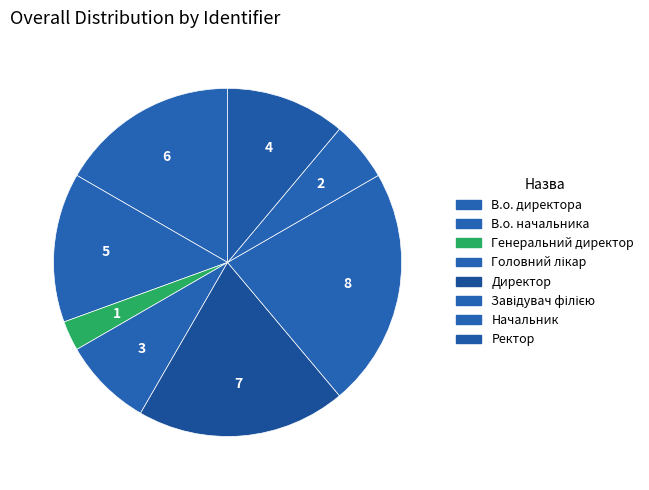

Is it true that Начальник is 6% of the pie?

True